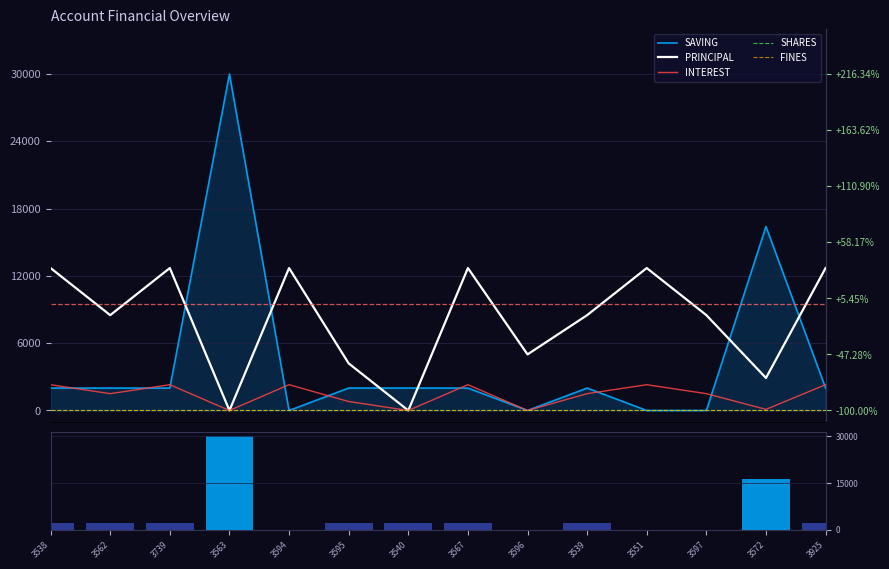

Are the bars grouped side by side (vs. stacked)?

Yes